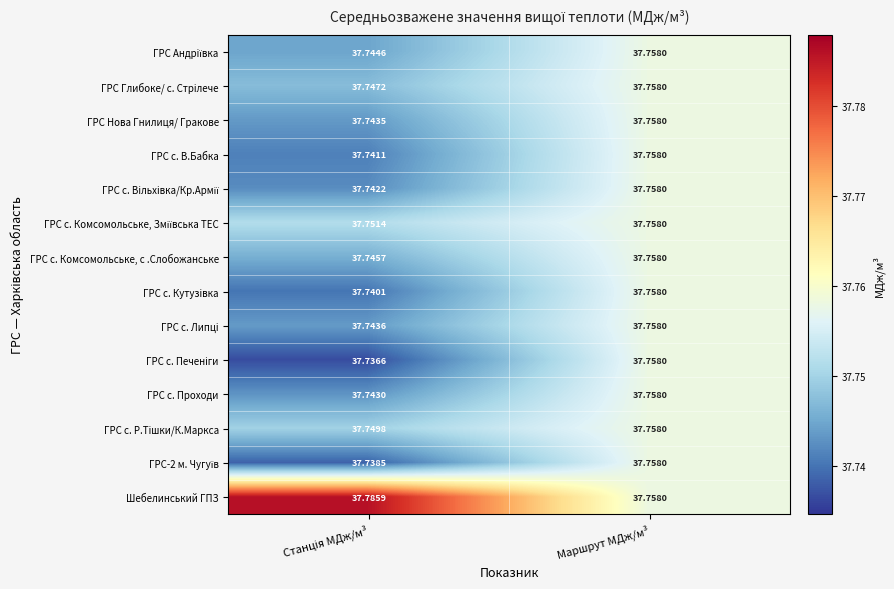

Which series has the widest spread of values?

Шебелинський ГПЗ